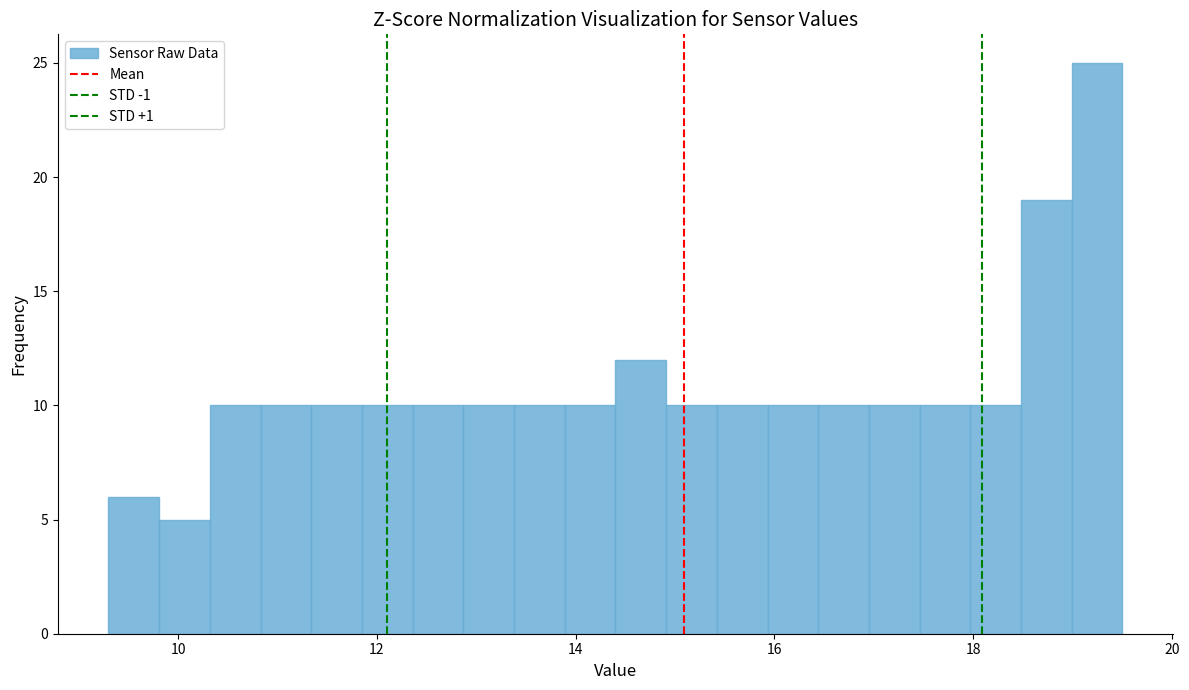

Around what value on the x-axis is the tallest bar? Give the approximate position of its centre, as read against the axis.

19.2